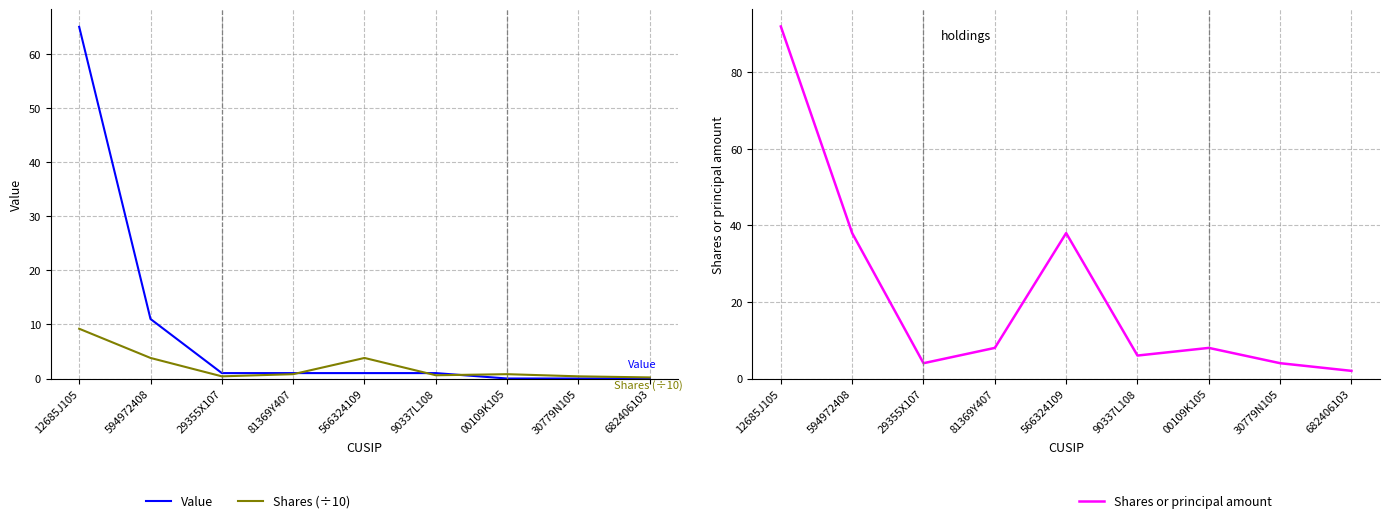

Is the value of Shares or principal amount at 30779N105 greater than the value of Value at 12685J105?

No